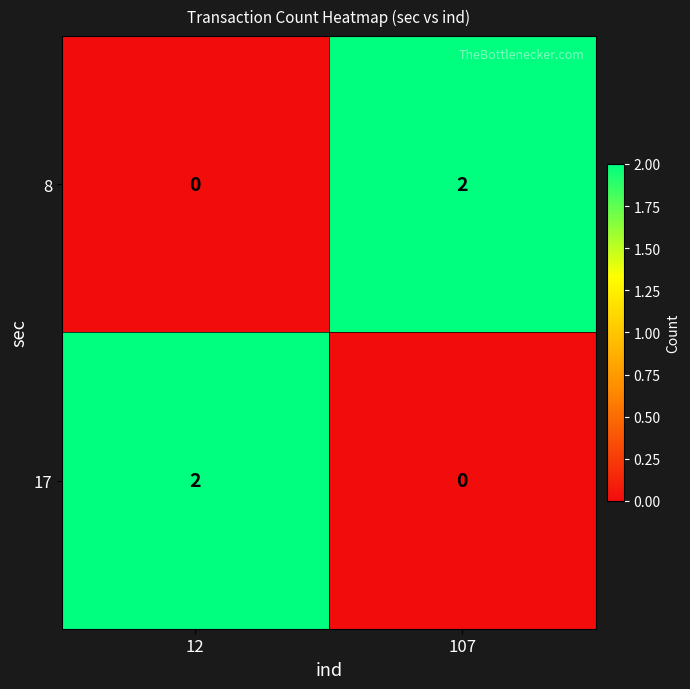

Which category has the lowest value in the 17 series?

107